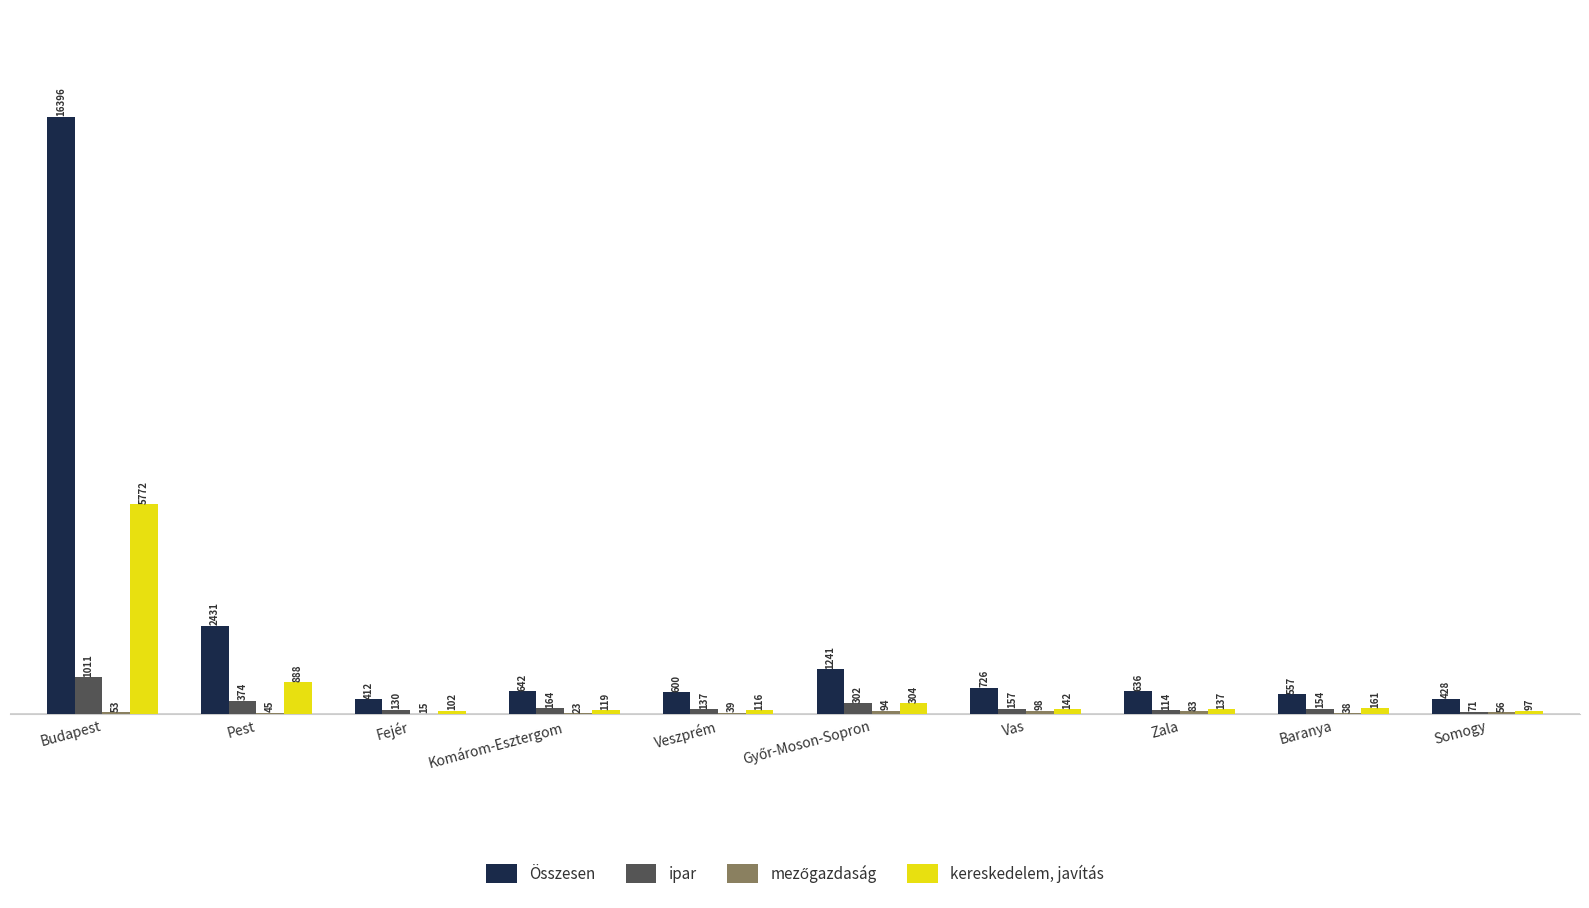

What is the sum of all kereskedelem, javítás values?

7838